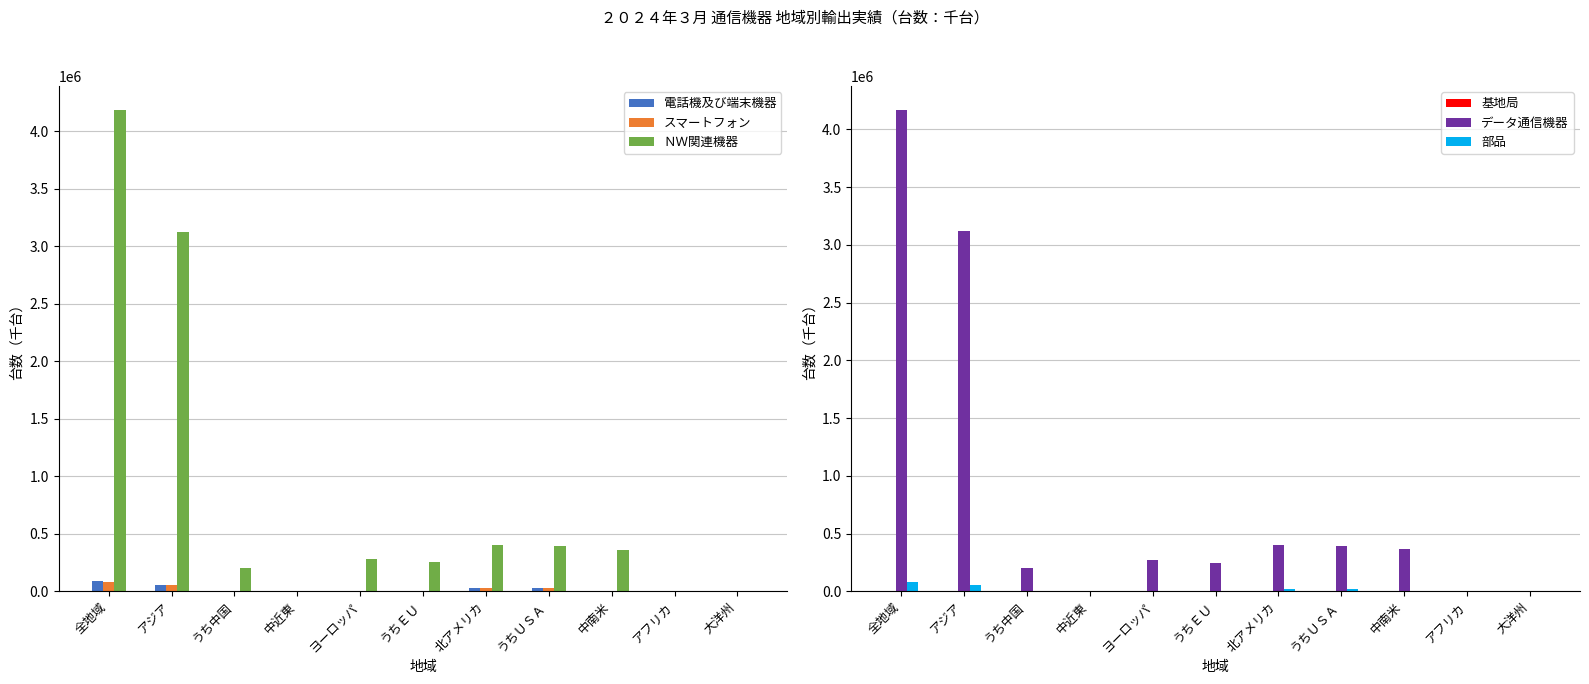

How many data points in 電話機及び端末機器 are above 946?

5